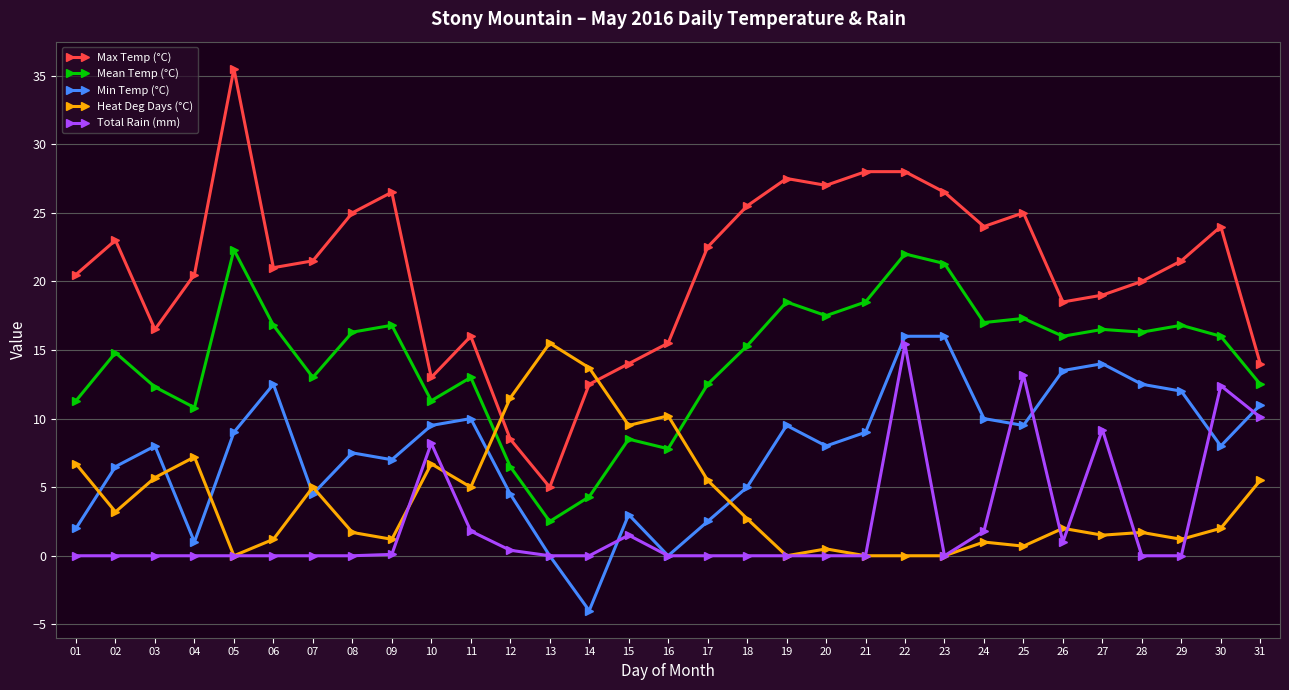

What is the approximate value of Max Temp (°C) at 10?

13.0